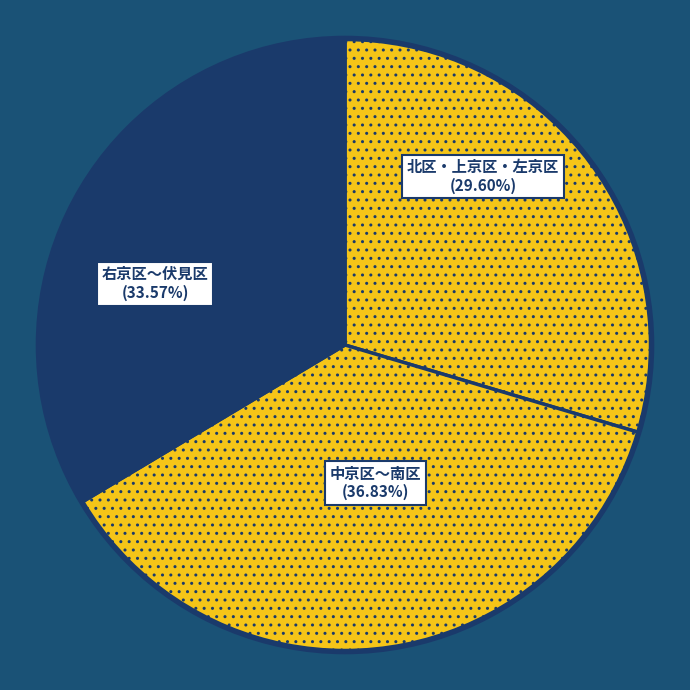

Is there any slice that represents more than half of the pie?

No